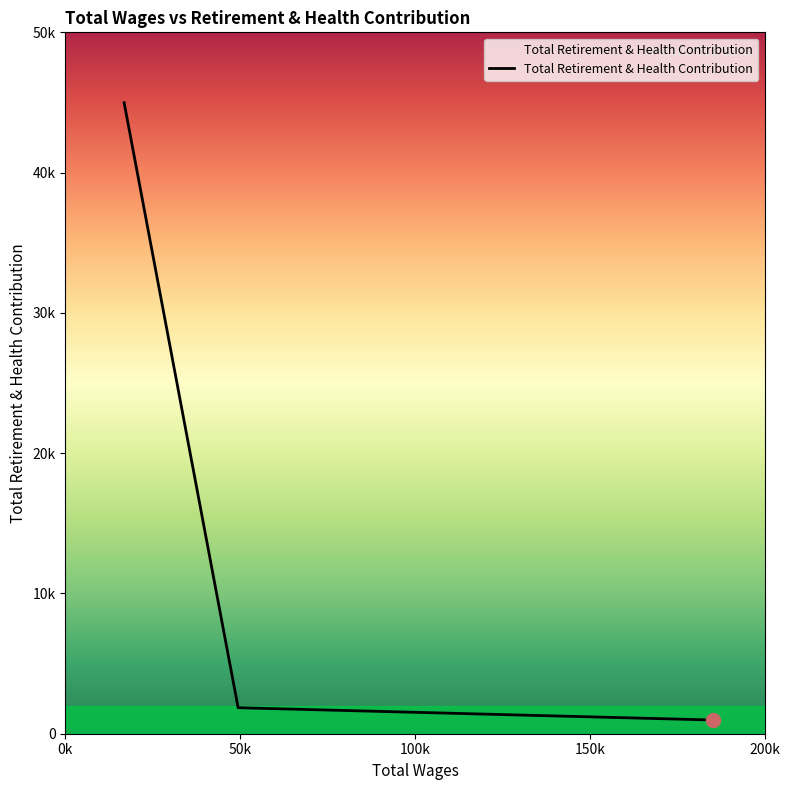

Where does the data first go above 1853?

16801.0